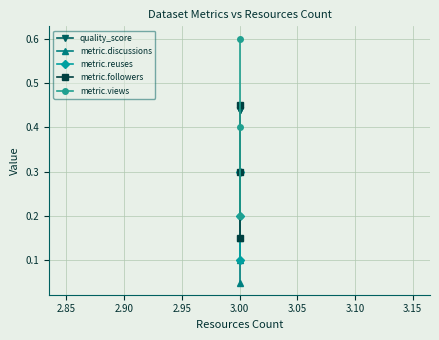

Which series has the largest total across all categories?

quality_score